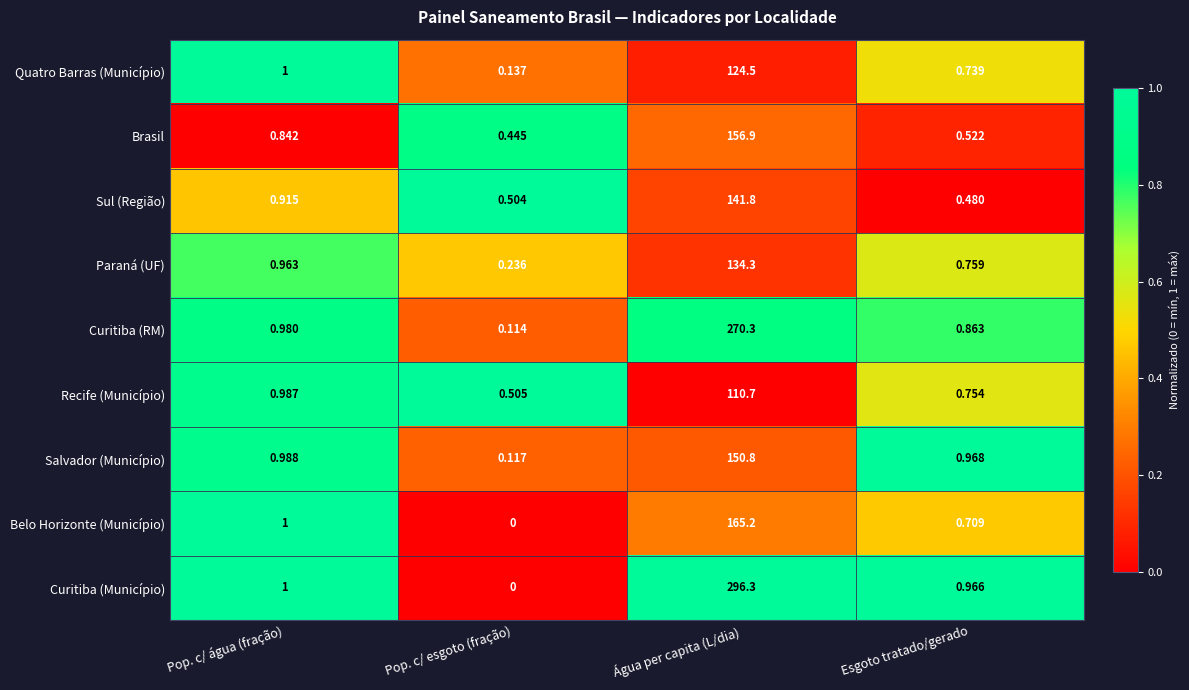

Which series has the largest total across all categories?

Curitiba (Município)